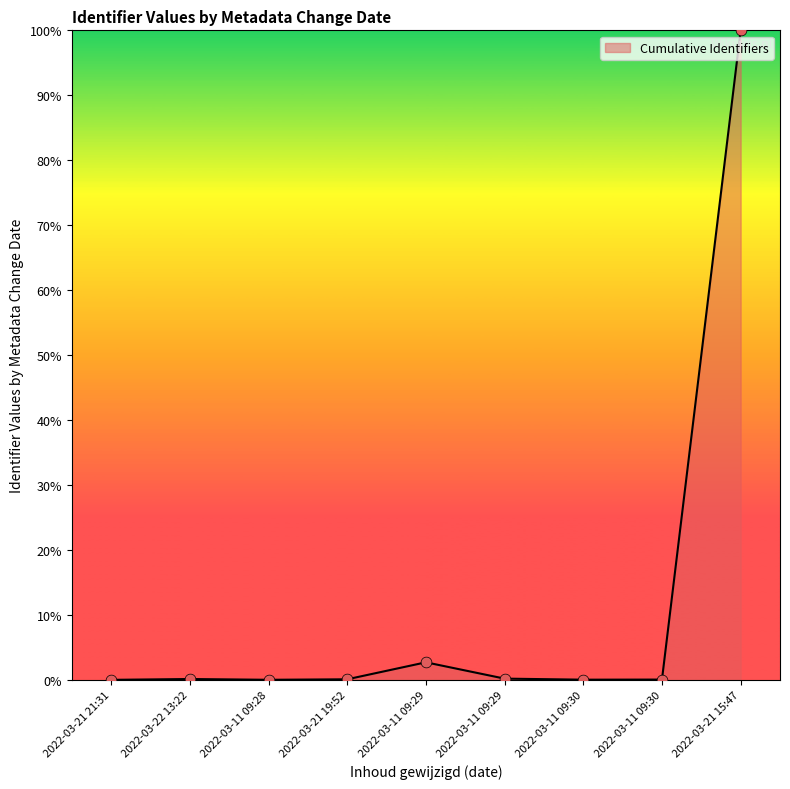

Is this an area chart (filled region under the line)?

Yes